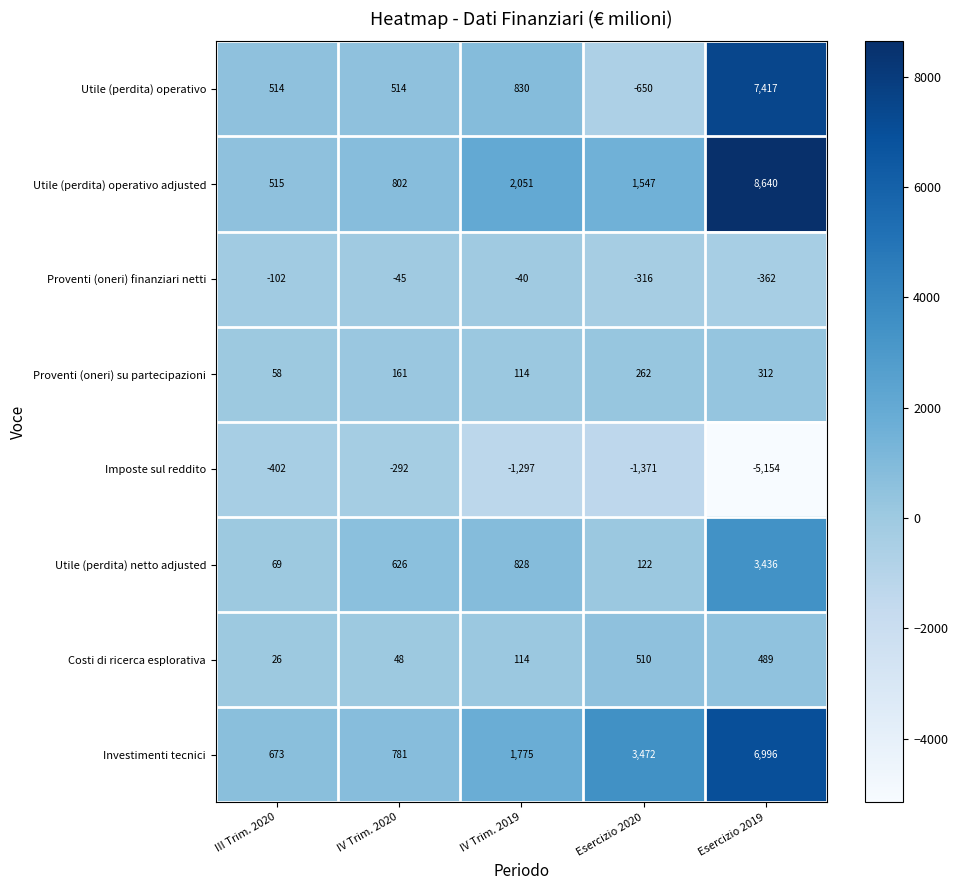

What is the difference between the highest and lowest values at Esercizio 2020?

4843